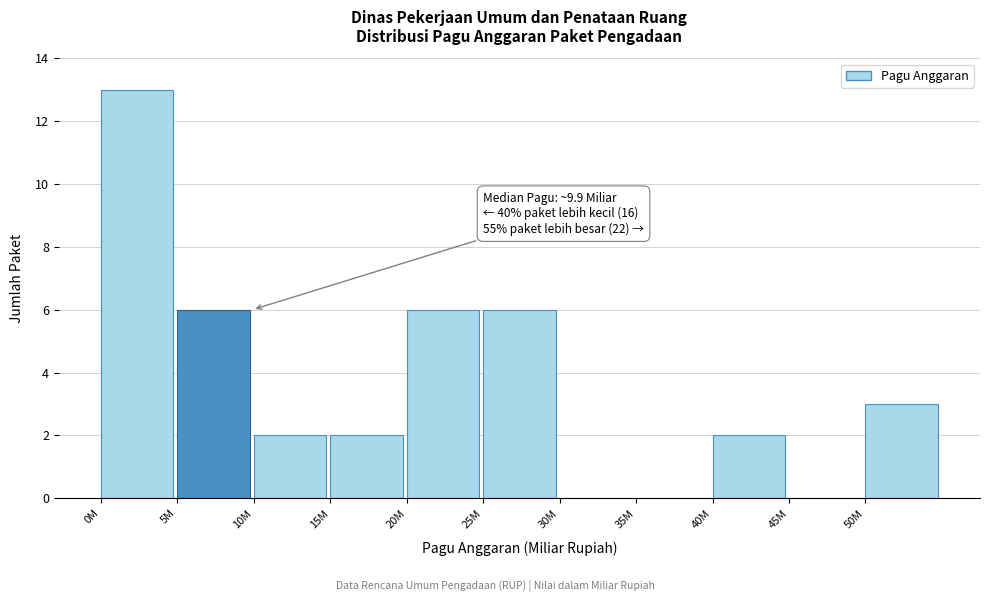

Reading left to right, what are all the values shown in this chart?

0M=13	5M=6	10M=2	15M=2	20M=6	25M=6	30M=0	35M=0	40M=2	45M=0	50M=3